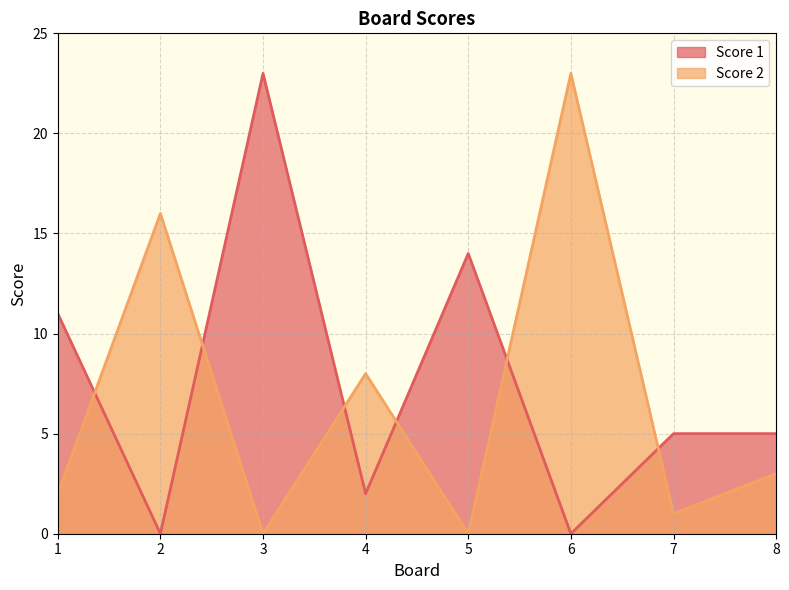

What is the difference between the second highest and second lowest values in the Score 1 series?

14